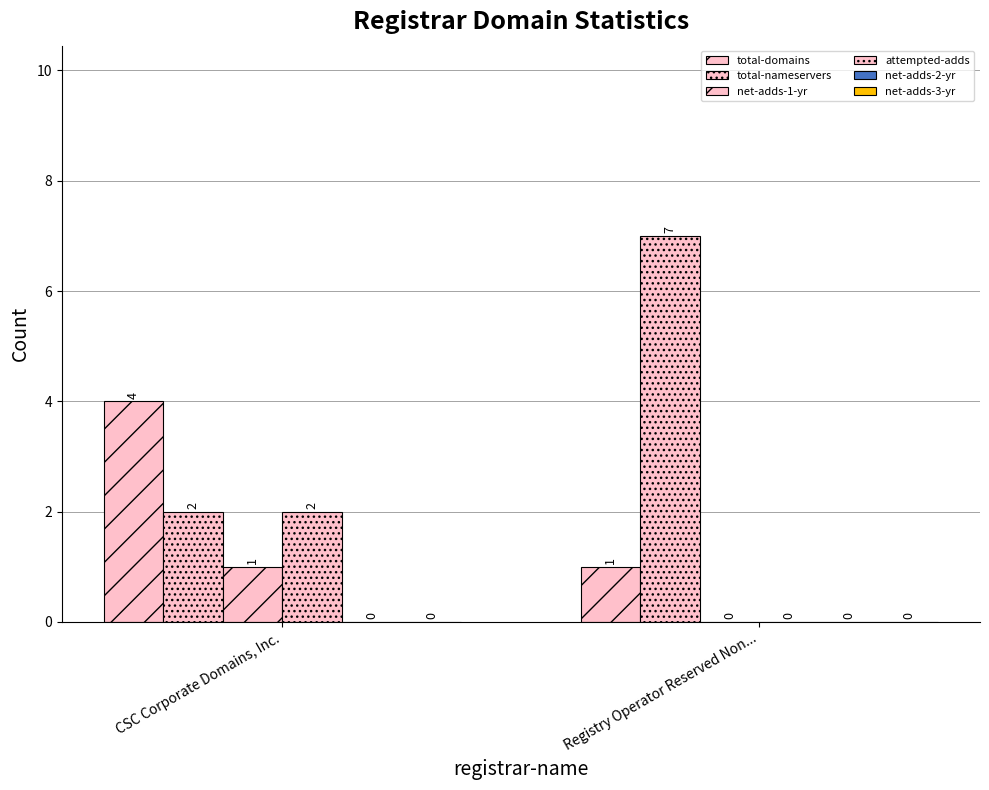

At Registry Operator Reserved Non..., list the series in order from largest to smallest.

total-nameservers, total-domains, net-adds-1-yr, attempted-adds, net-adds-2-yr, net-adds-3-yr